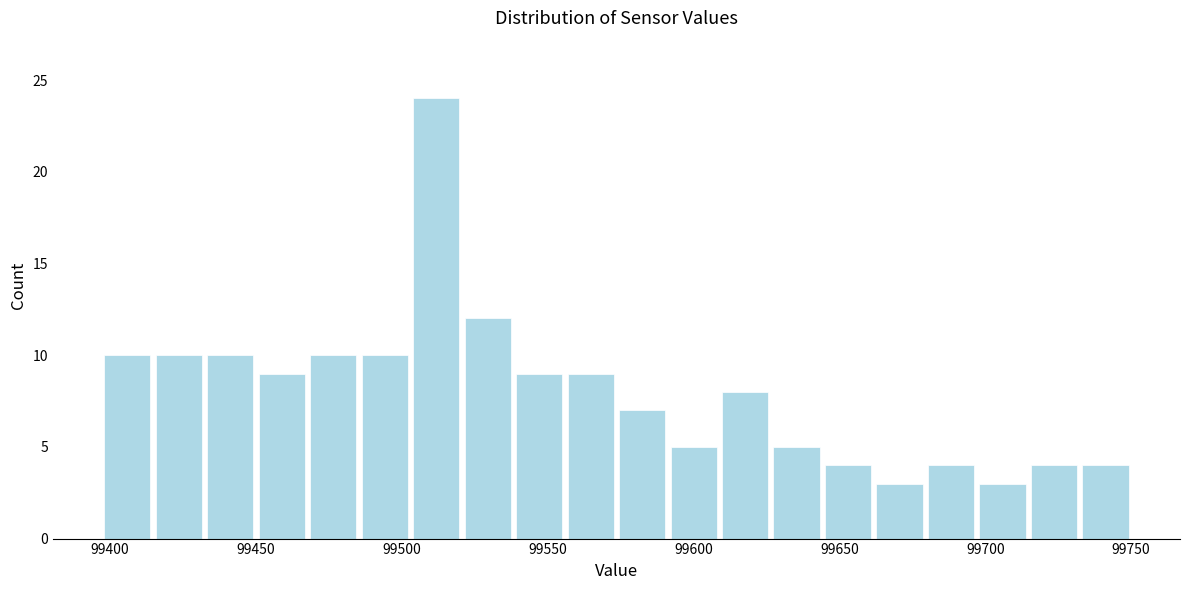

Read against the x-axis, roughly where is the centre of the tallest bar?

99510